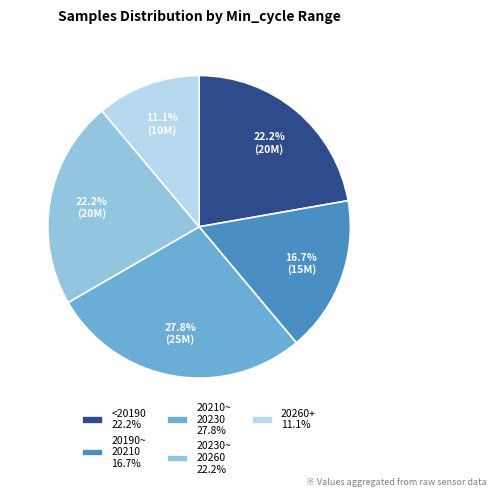

Between 20190~ 20210 16.7% and 20230~ 20260 22.2%, which is larger?

20230~ 20260 22.2%